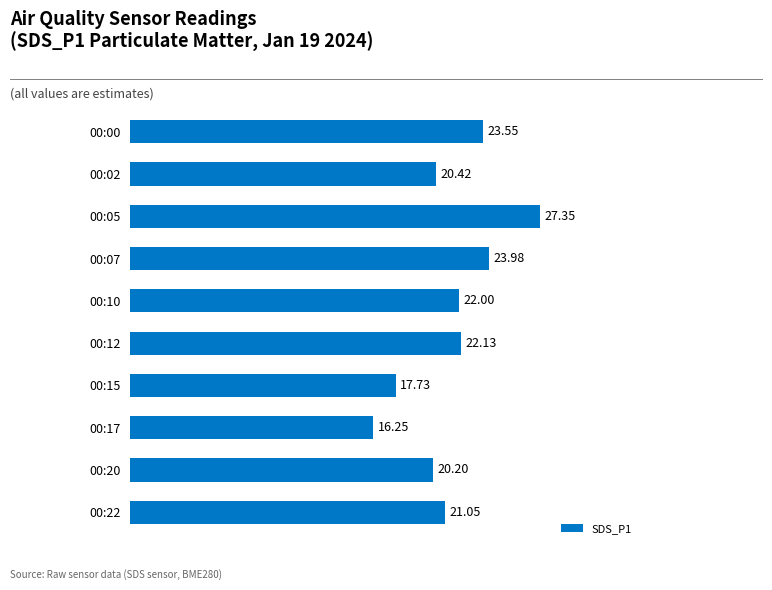

Rank the categories by value from lowest to highest.

00:17, 00:15, 00:20, 00:02, 00:22, 00:10, 00:12, 00:00, 00:07, 00:05